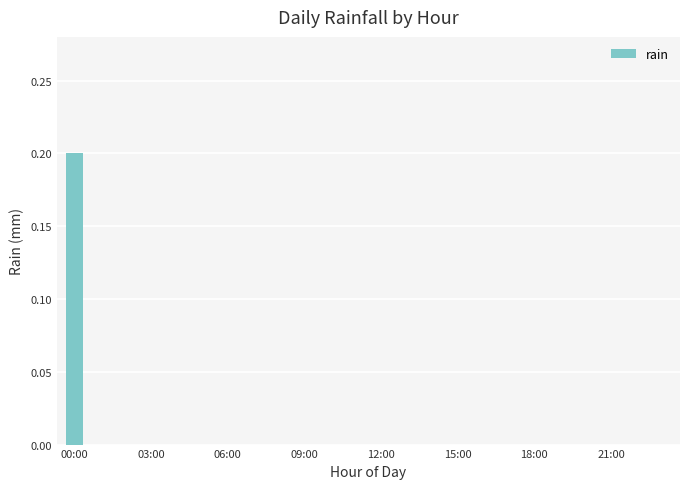

What is the sum of all values?

0.2